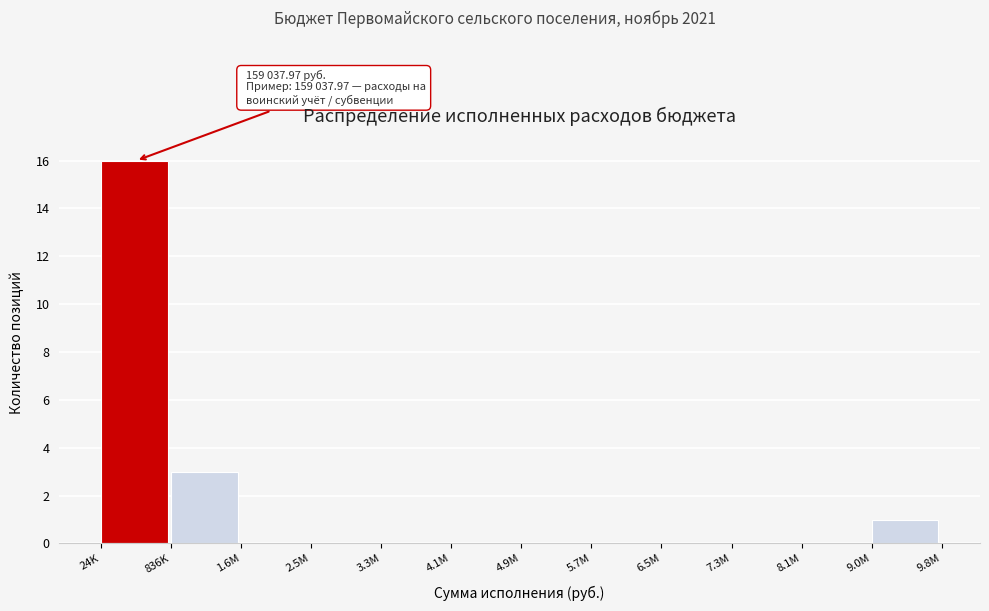

Reading right to left, what are all the values shown in this chart?

9.0M=1	8.1M=0	7.3M=0	6.5M=0	5.7M=0	4.9M=0	4.1M=0	3.3M=0	2.5M=0	1.6M=0	836K=3	24K=16